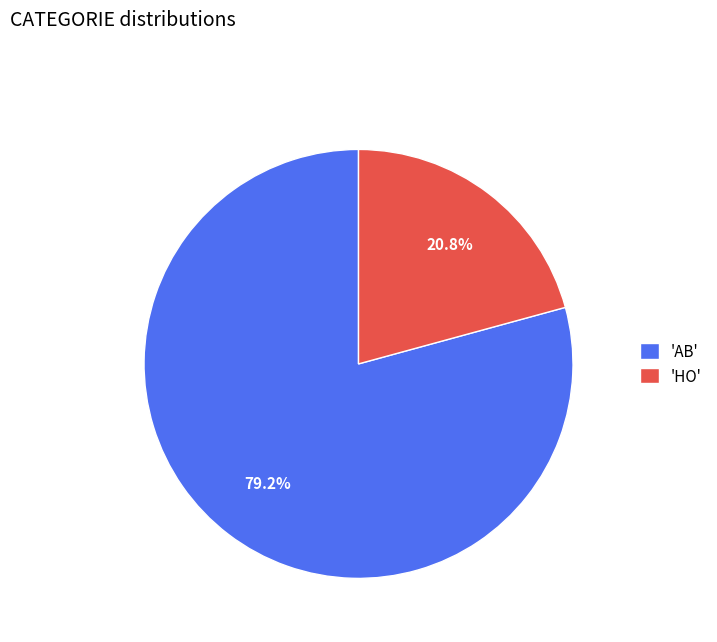

Does any single category account for the majority?

Yes